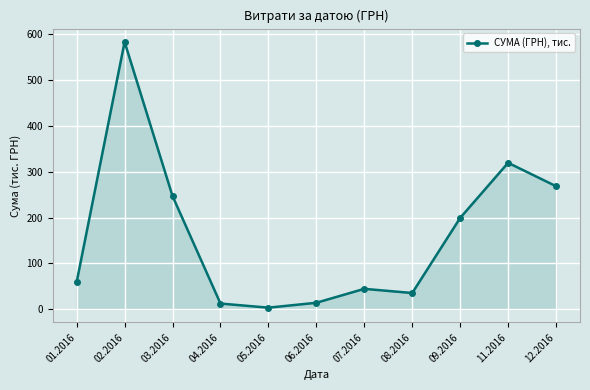

Where does the data first go above 59?

01.2016